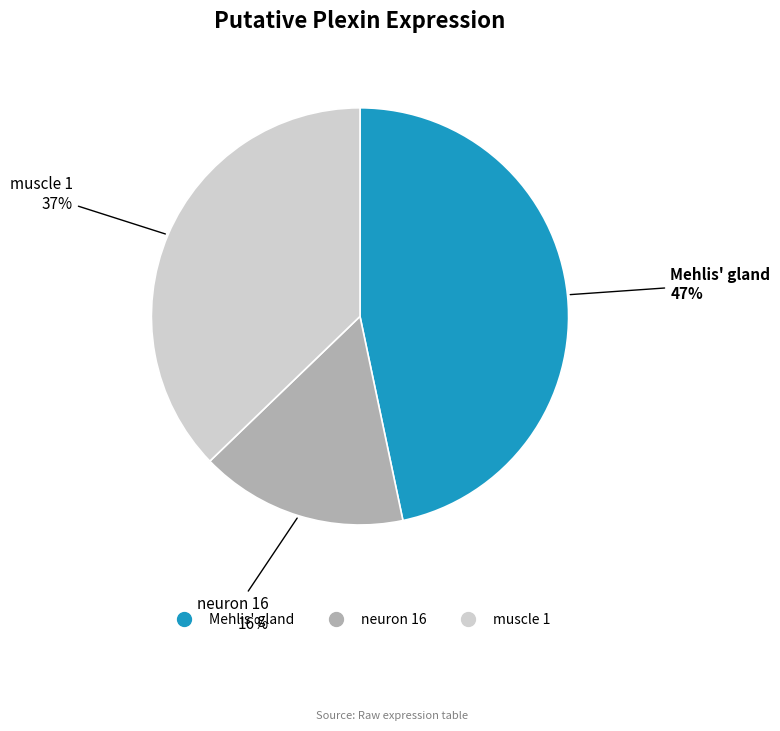

Combined, do neuron 16 and Mehlis' gland account for over 50%?

Yes